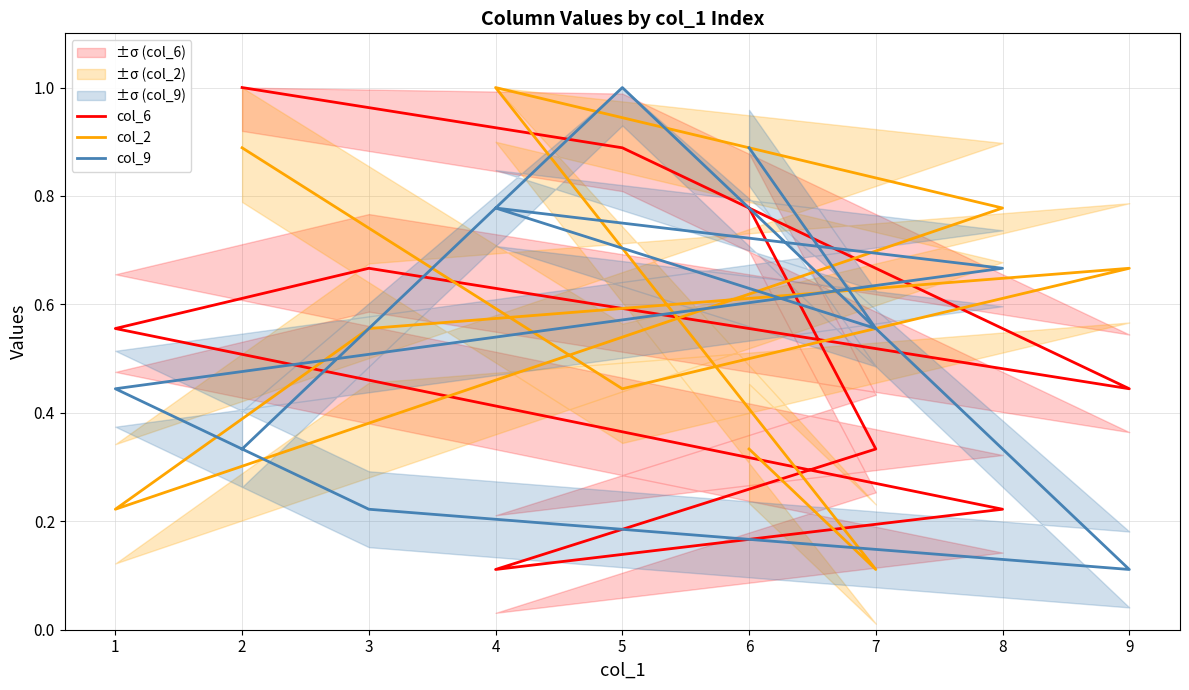

What is the approximate value of col_9 at 8?

0.7